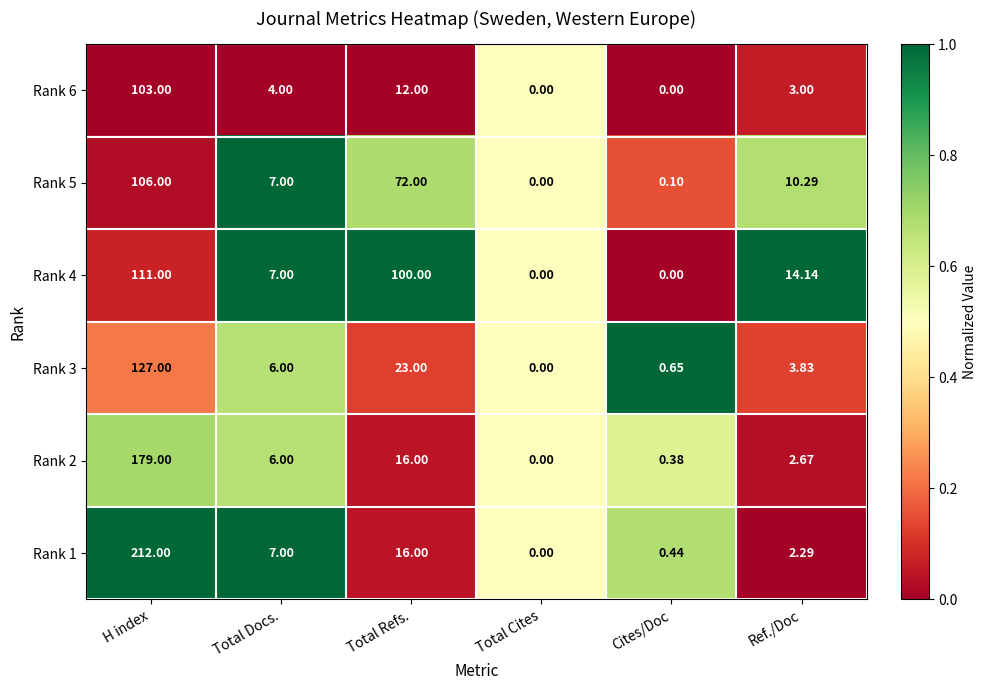

At which category is the sum across all series the highest?

H index